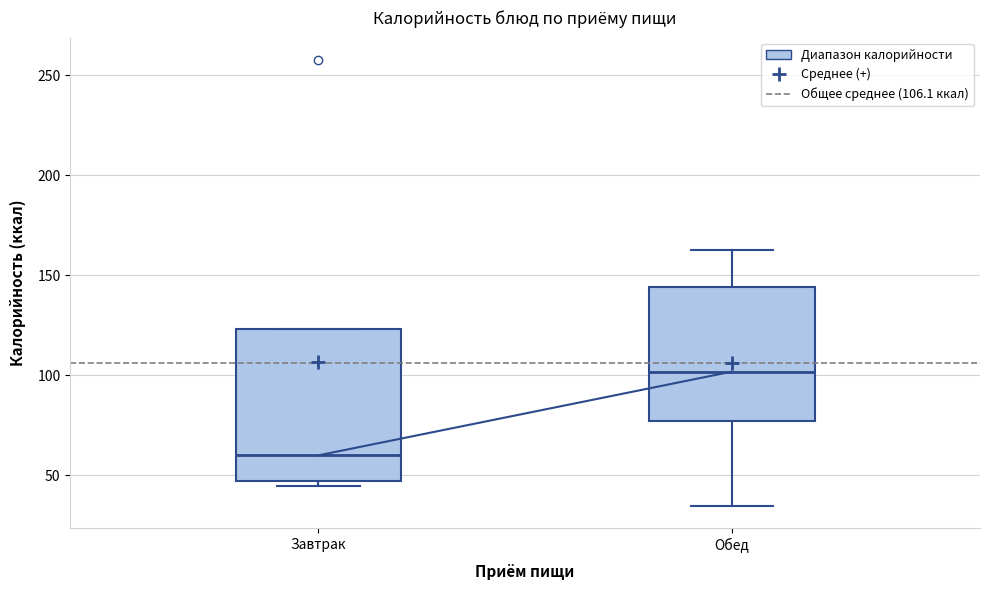

Where does the median line of the box for Завтрак sit on the y-axis? The values are not printed on the chart, so give them approximately, as read against the axis.

60